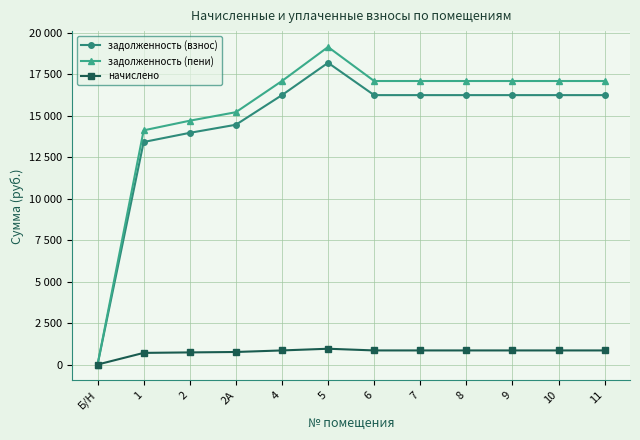

At which label is задолженность (взнос) closest to 9095?

1